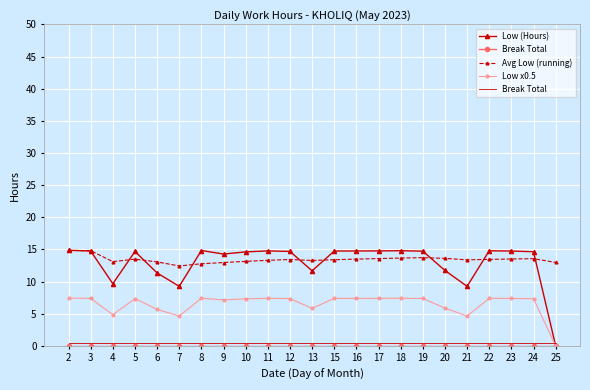

At which label does Low (Hours) first exceed 14?

2